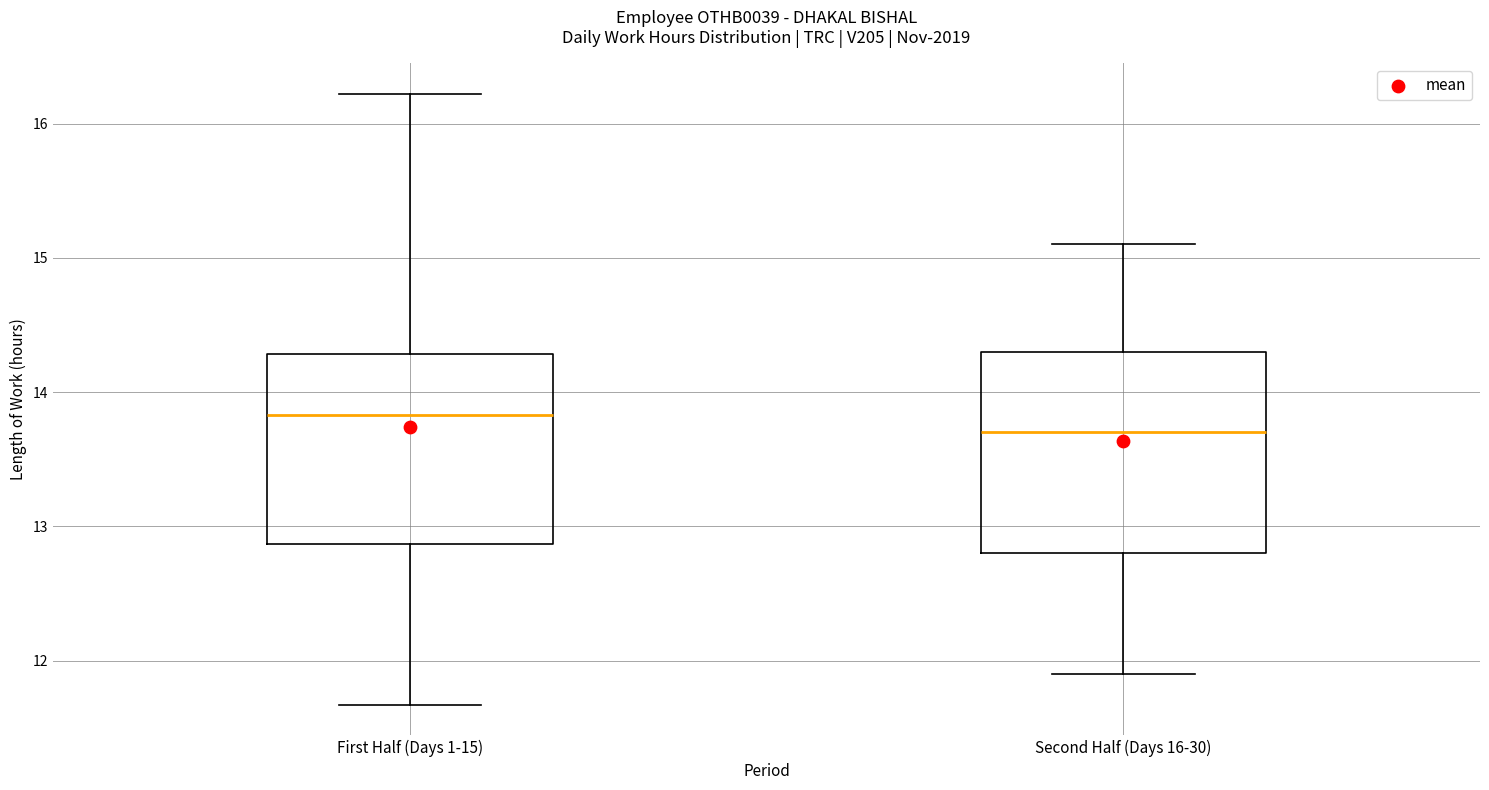

Reading left to right, transcribe this box plot: for each box, give where its median line is, the range the box spans, and where its two whiskers end, as read against the y-axis. The values are not printed on the chart, so give them approximately, as read against the axis.

First Half (Days 1-15): median 13.8, box 12.9 to 14.3, whiskers 11.7 to 16.2
Second Half (Days 16-30): median 13.7, box 12.8 to 14.3, whiskers 11.9 to 15.1